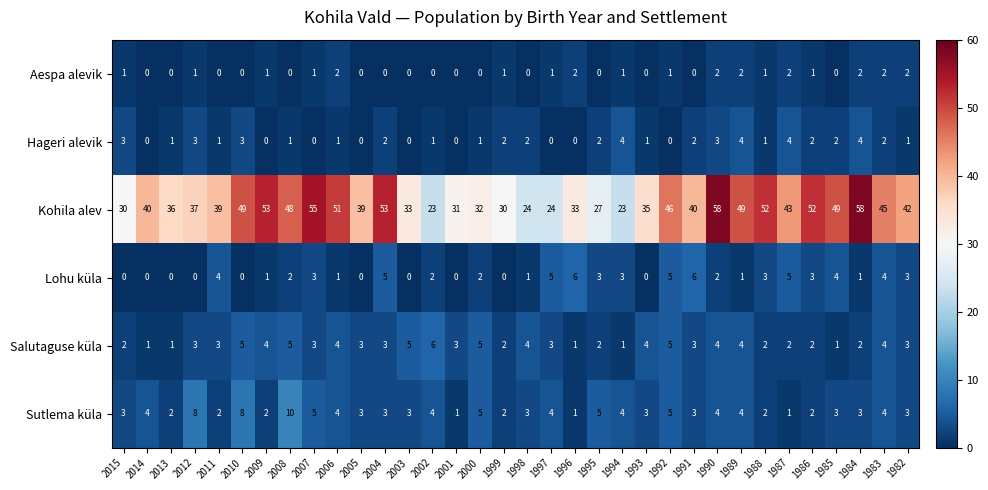

What is the maximum value for Kohila alev?

58